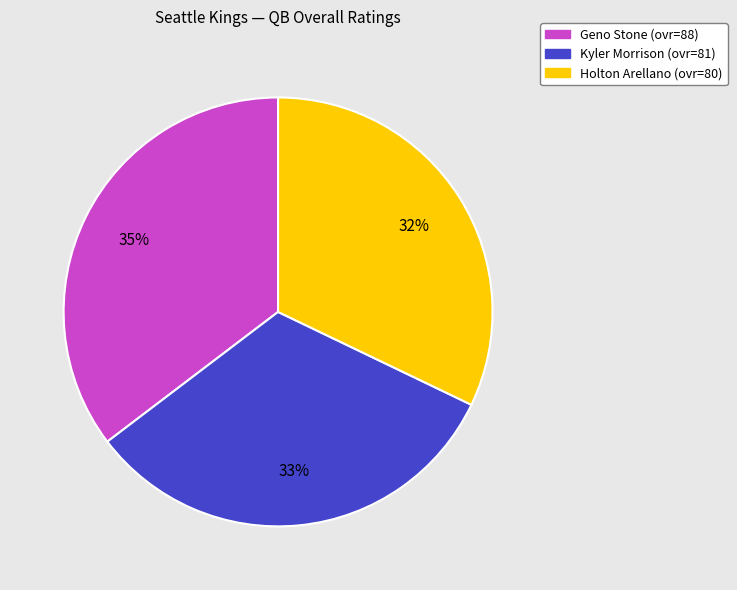

Do Geno and Holton together represent more than half of the pie?

Yes